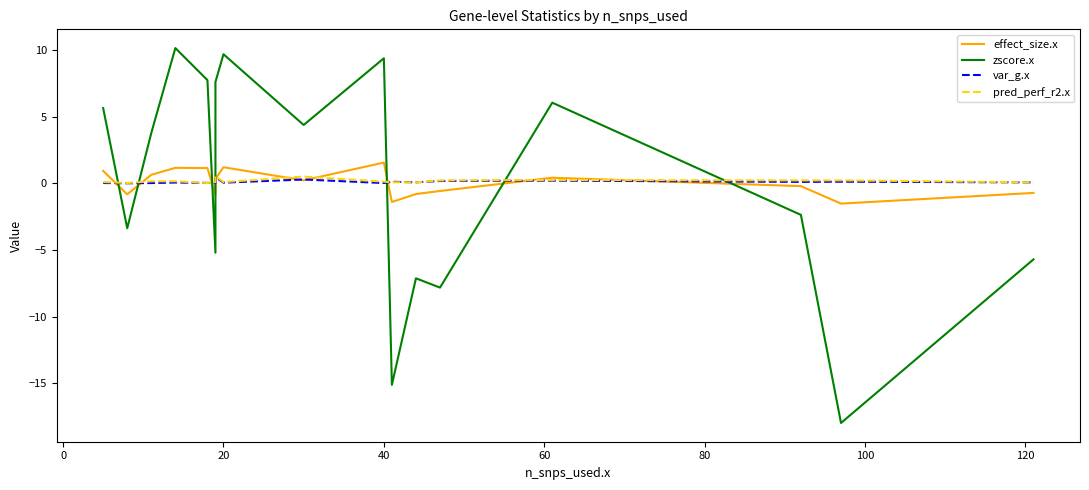

List the series in order of their peak value, lowest first.

var_g.x, pred_perf_r2.x, effect_size.x, zscore.x